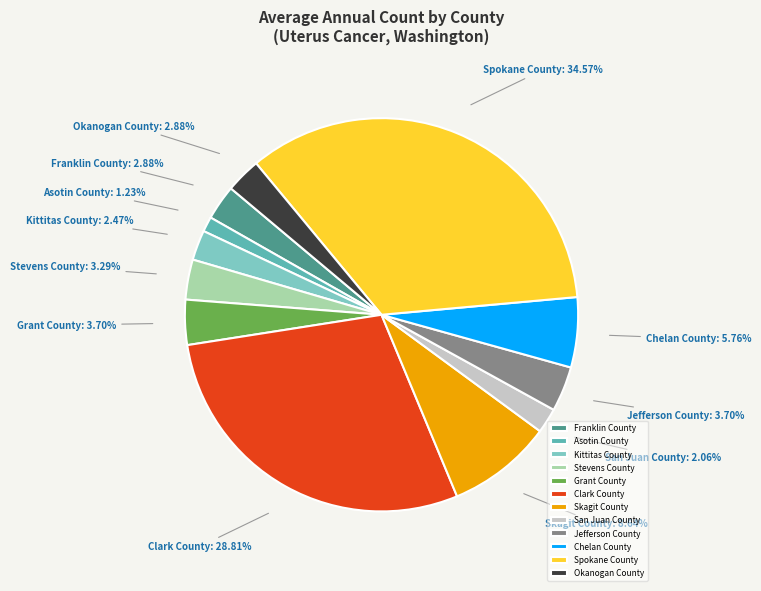

Is there any slice that represents more than half of the pie?

No